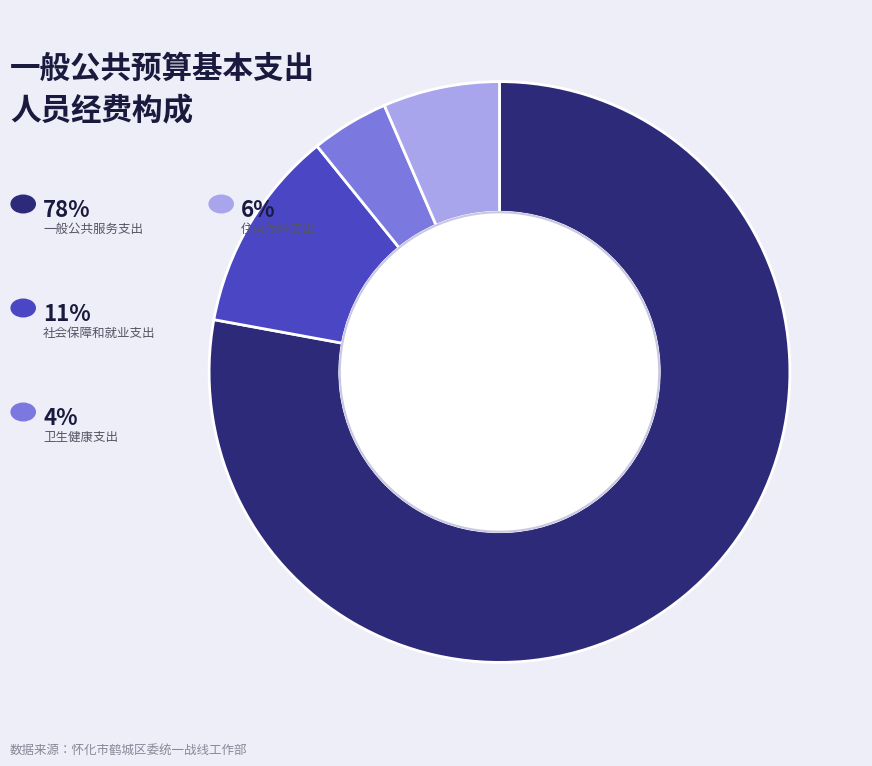

Count the number of slices in the pie.

4